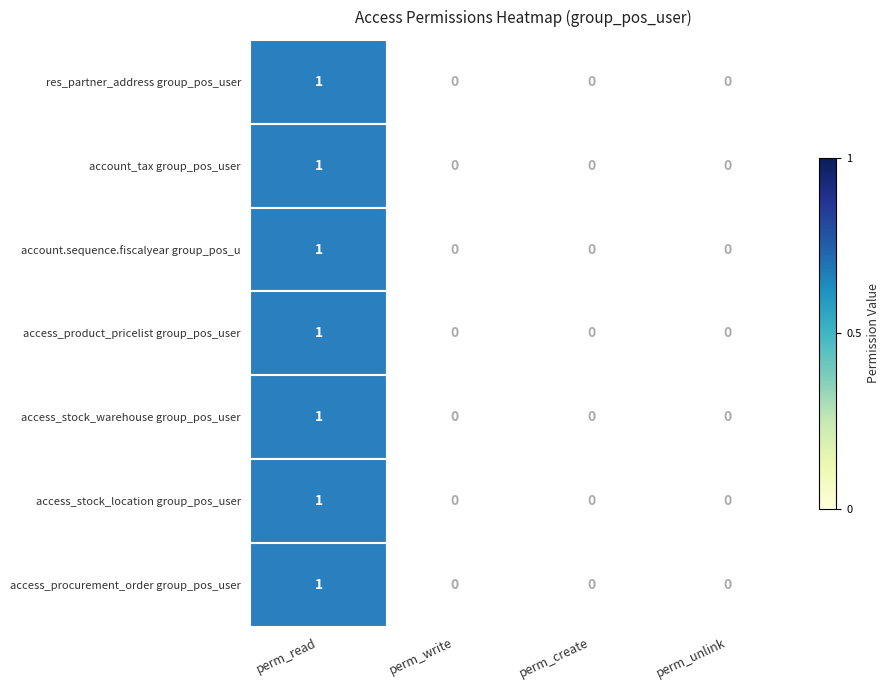

How many res_partner_address group_pos_user values are between 0 and 1?

4